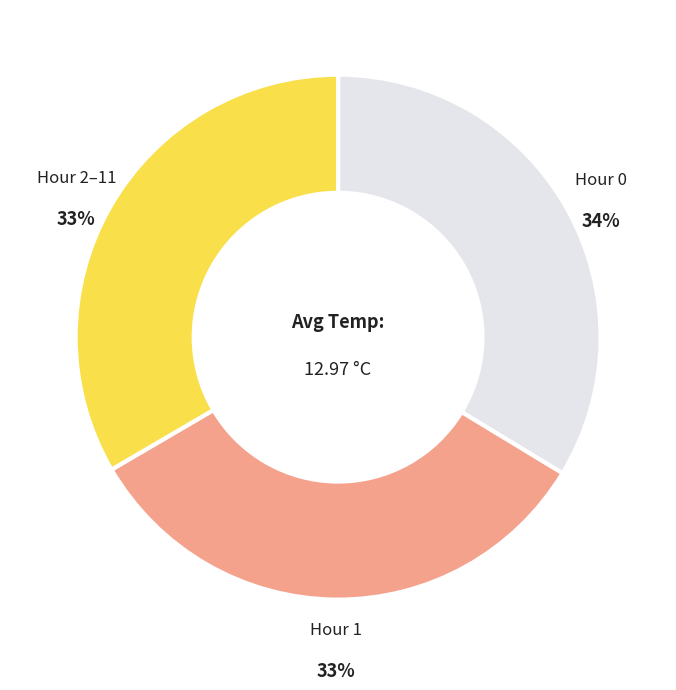

Combined, do Hour 2–11 and Hour 0 account for over 50%?

Yes